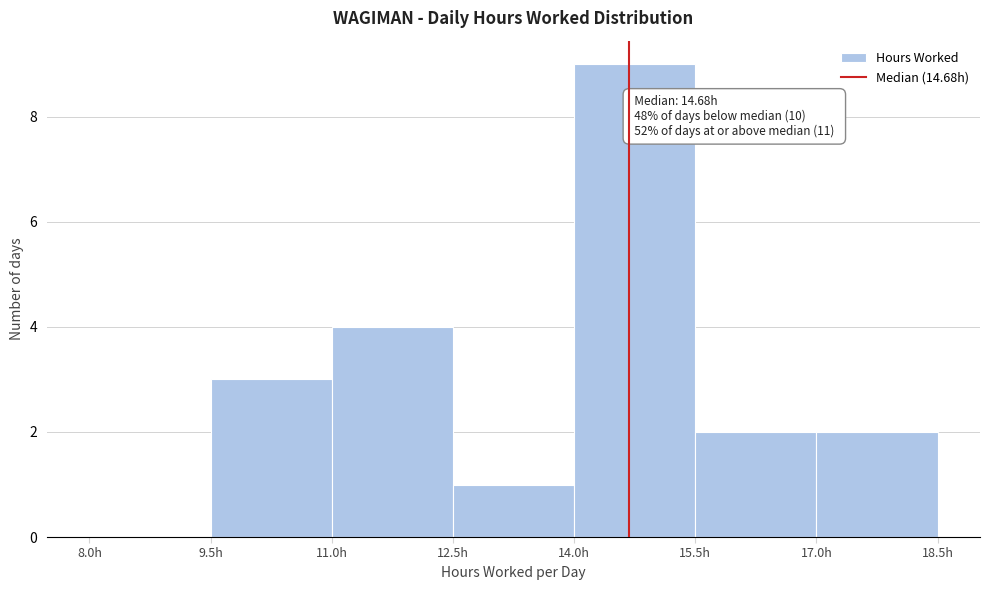

Which range on the x-axis has the tallest bar?

14.0 to 15.5